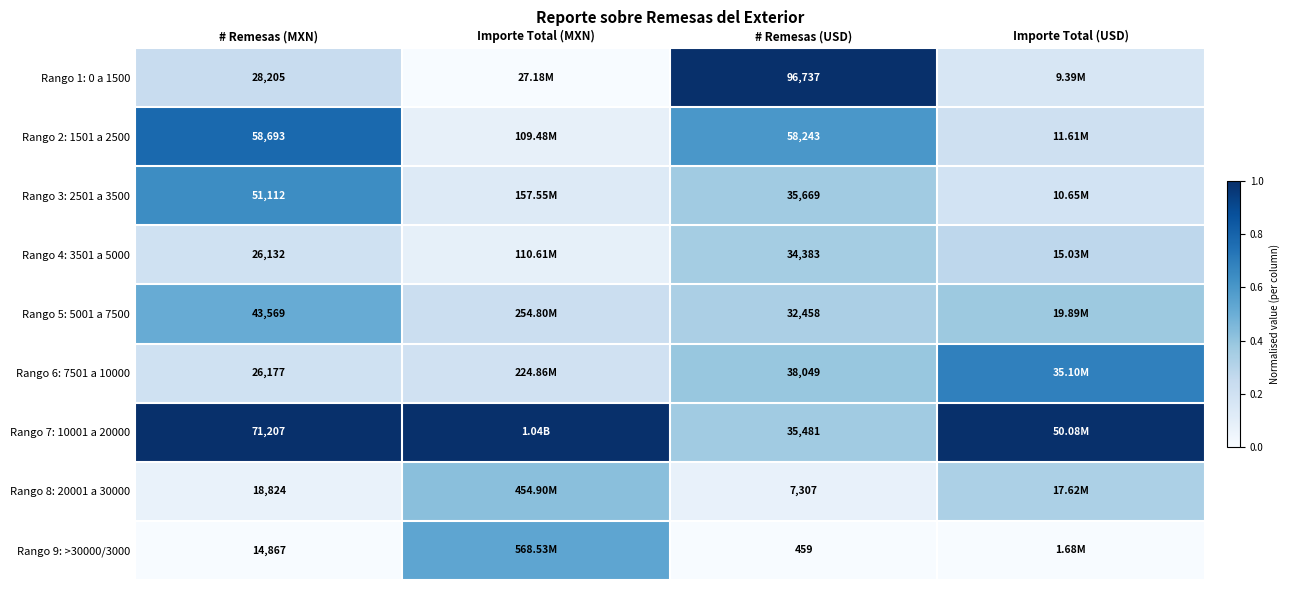

List the labels in order of Rango 4: 3501 a 5000 value, largest first.

# Remesas (USD), Importe Total (USD), # Remesas (MXN), Importe Total (MXN)